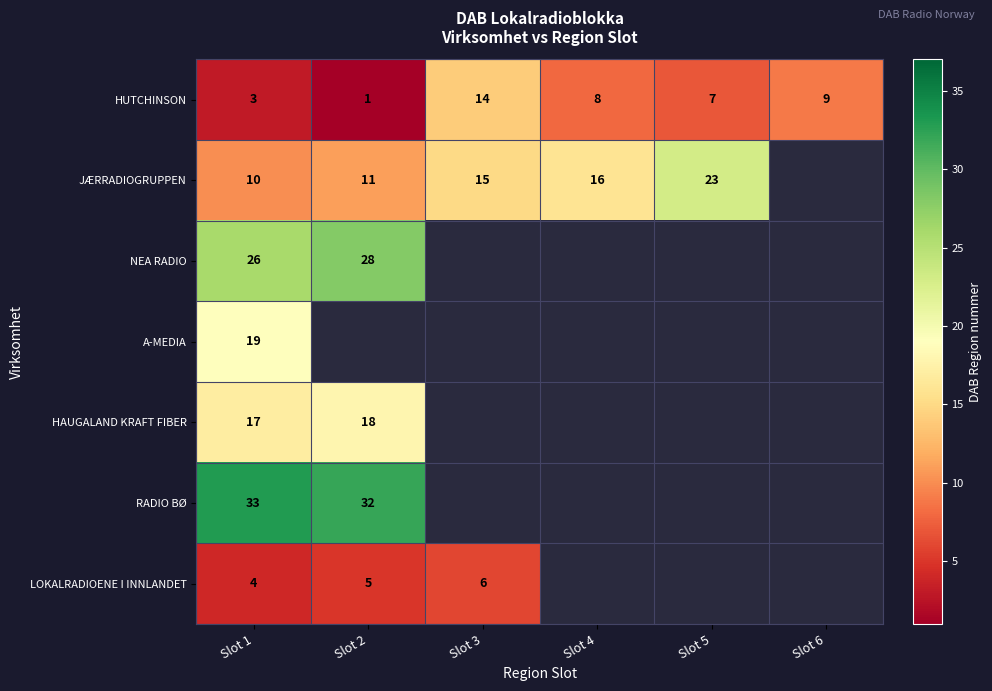

True or false: HUTCHINSON has a value of 1 at Slot 1.

False